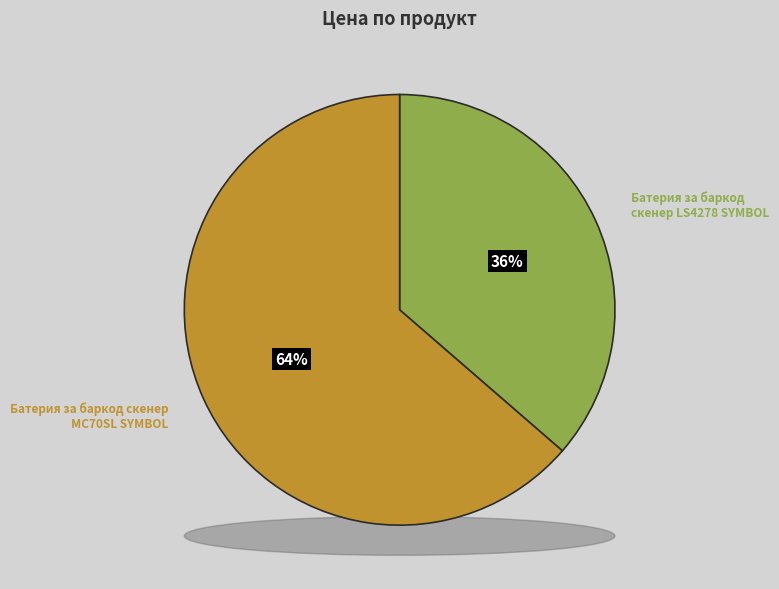

Rank the categories by value from lowest to highest.

Батерия за баркод скенер LS4278 SYMBOL, Батерия за баркод скенер MC70SL SYMBOL